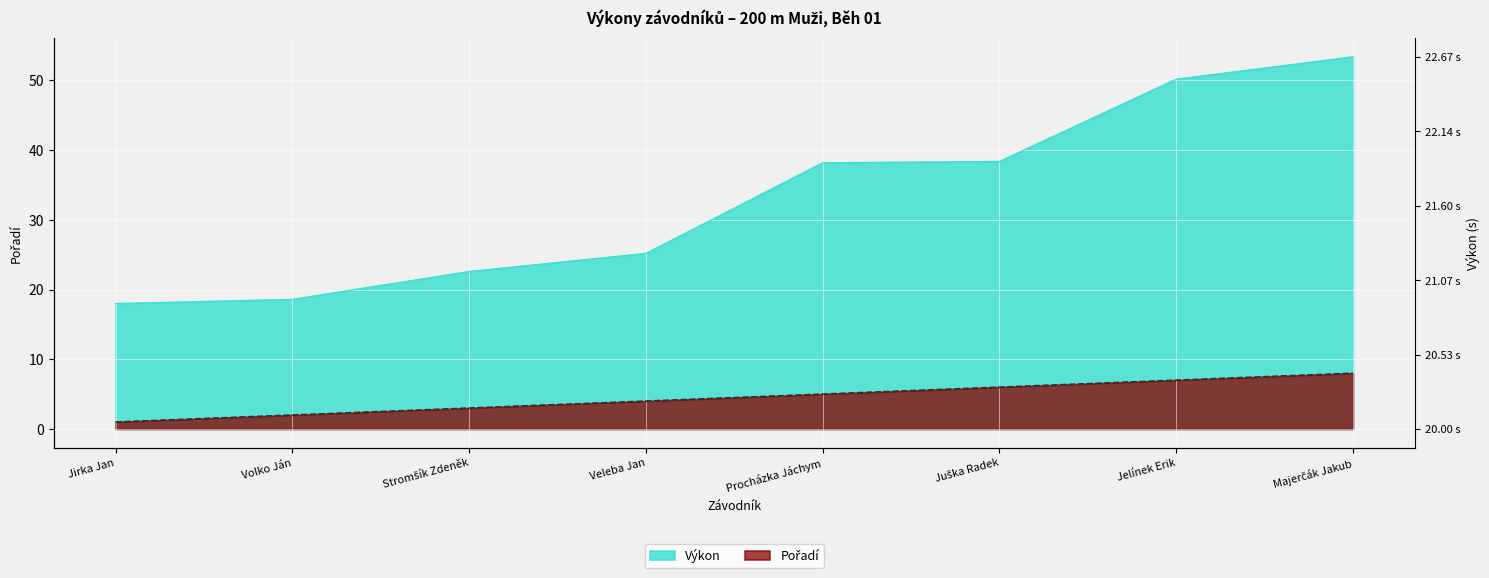

Which series has the largest total across all categories?

Výkon